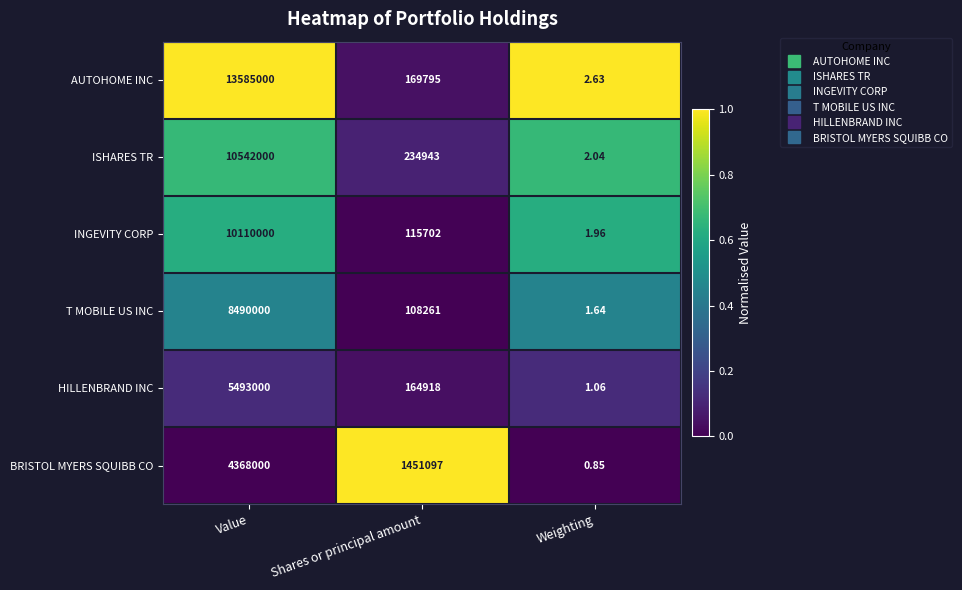

Which label corresponds to the largest value in the chart?

Value